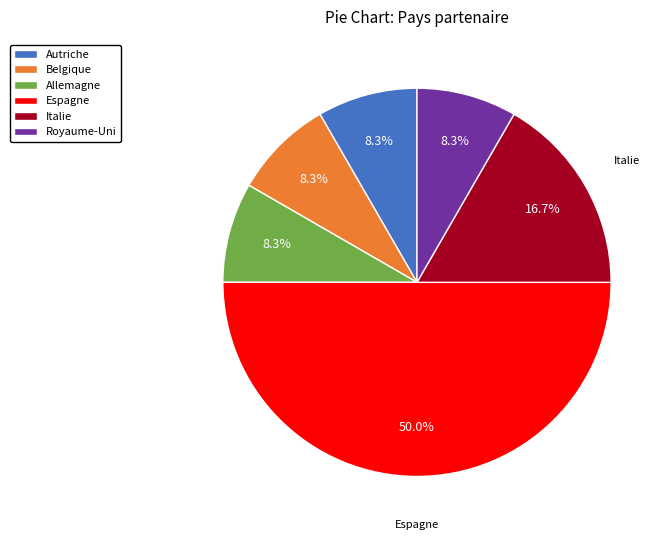

What is the ratio of the value at Belgique to the value at Allemagne?

1.0